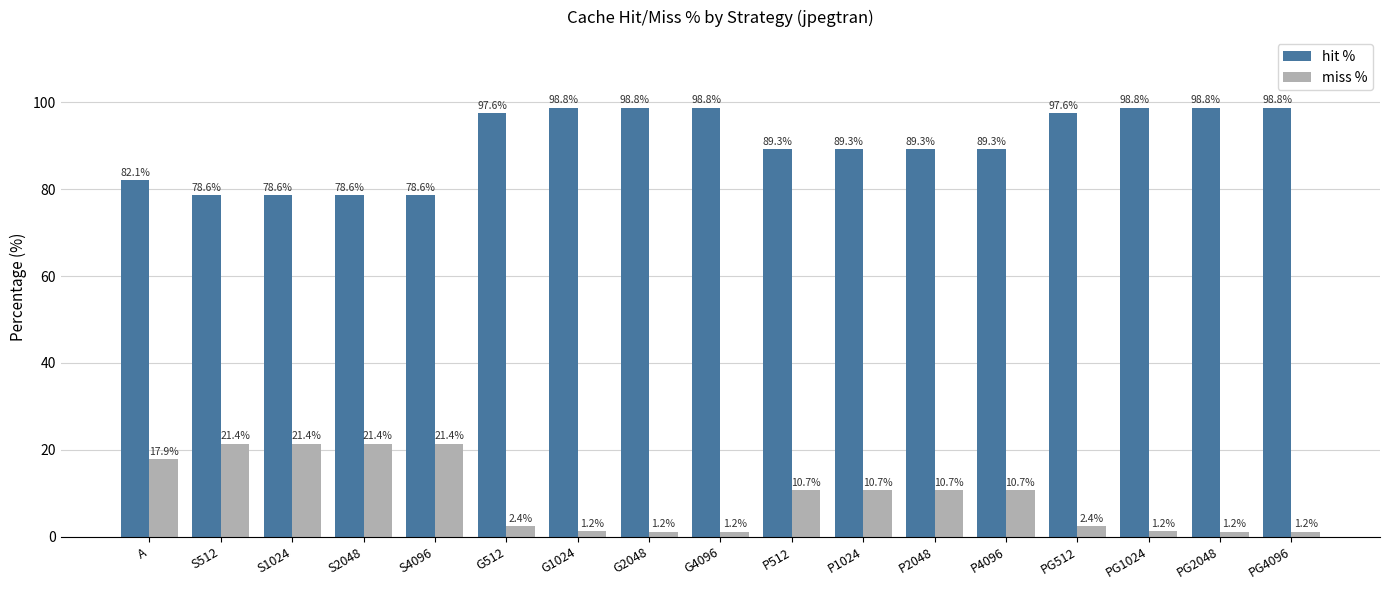

The value of miss % at PG1024 is 1.2. True or false?

True